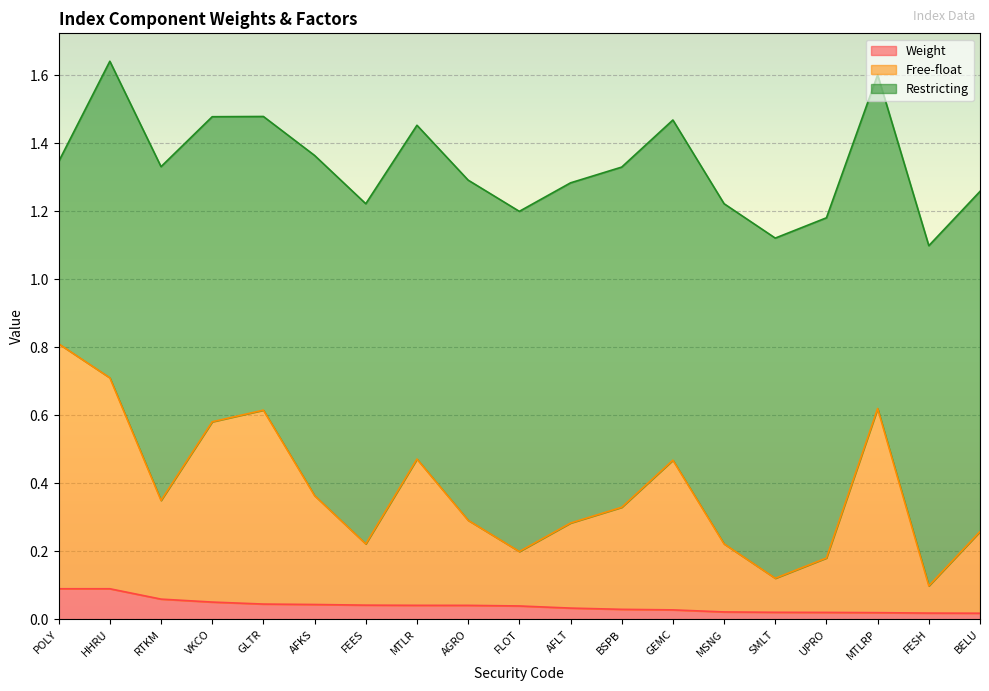

Which series changed the most between POLY and BSPB?

Free-float